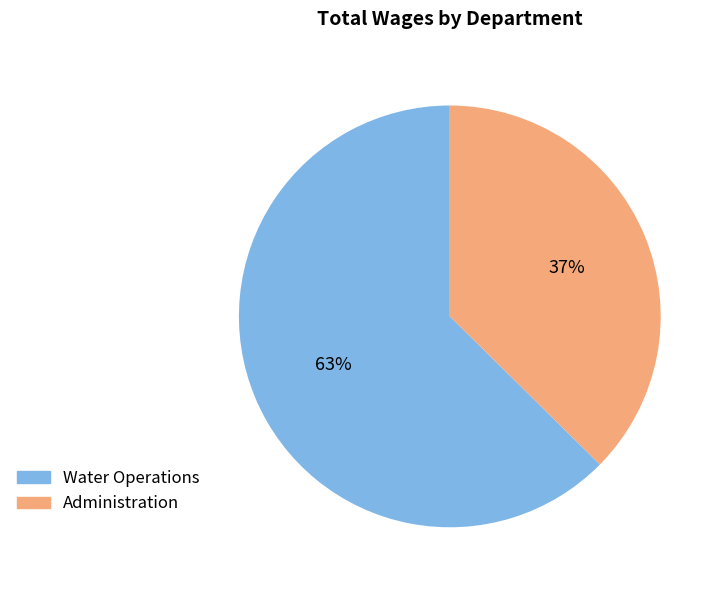

Combined, do Administration and Water Operations account for over 50%?

Yes